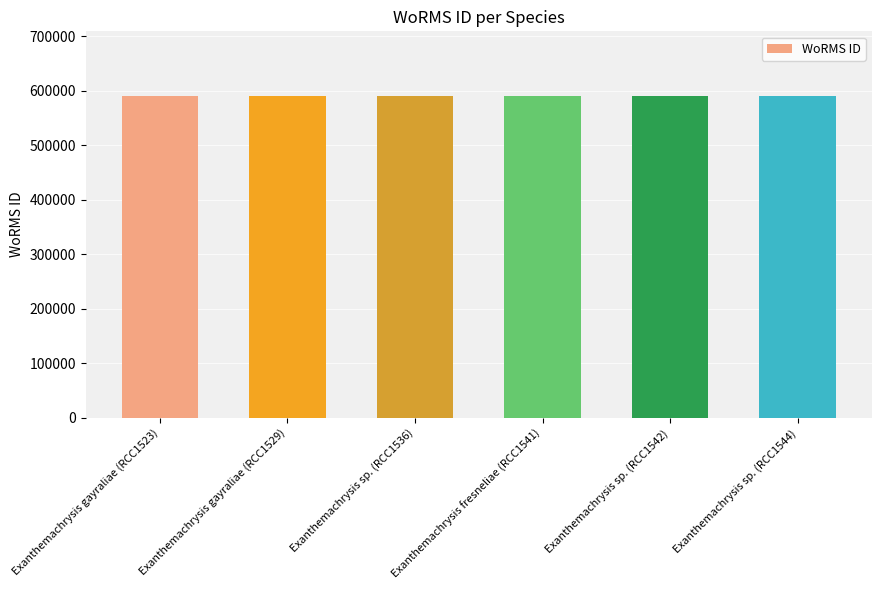

What is the label of the 5th bar from the right?

Exanthemachrysis gayraliae (RCC1529)